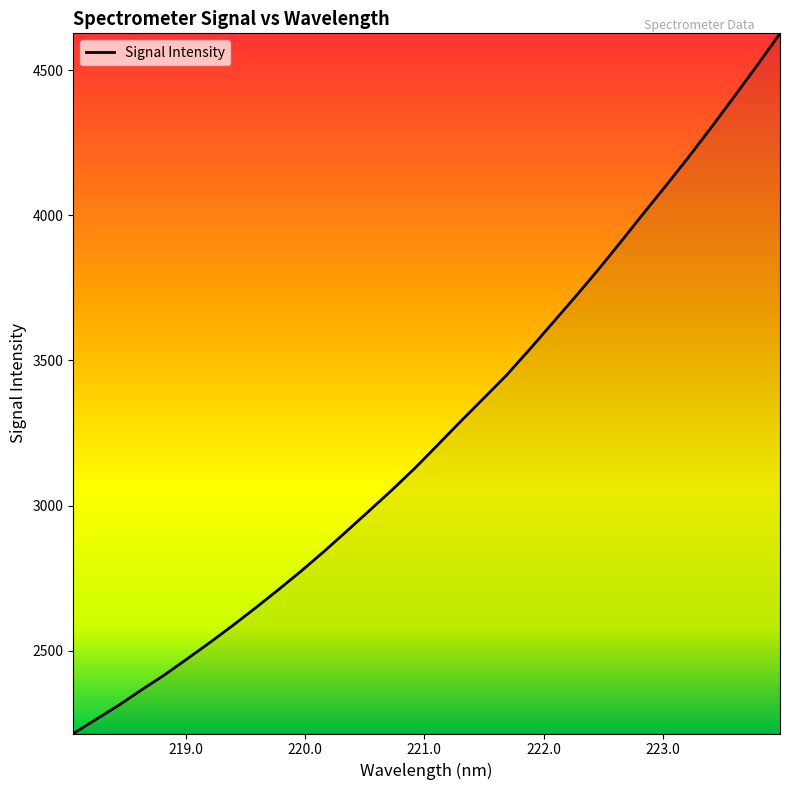

What is the maximum value shown in the chart?

4626.3